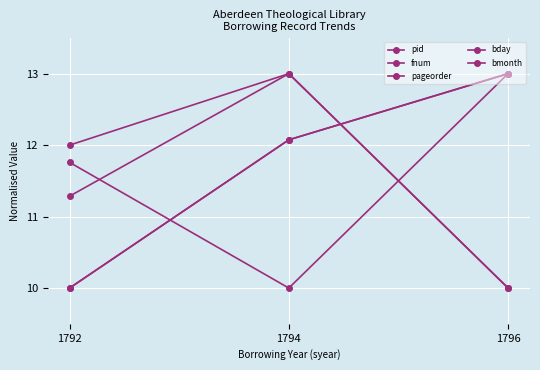

Is this an area chart (filled region under the line)?

No